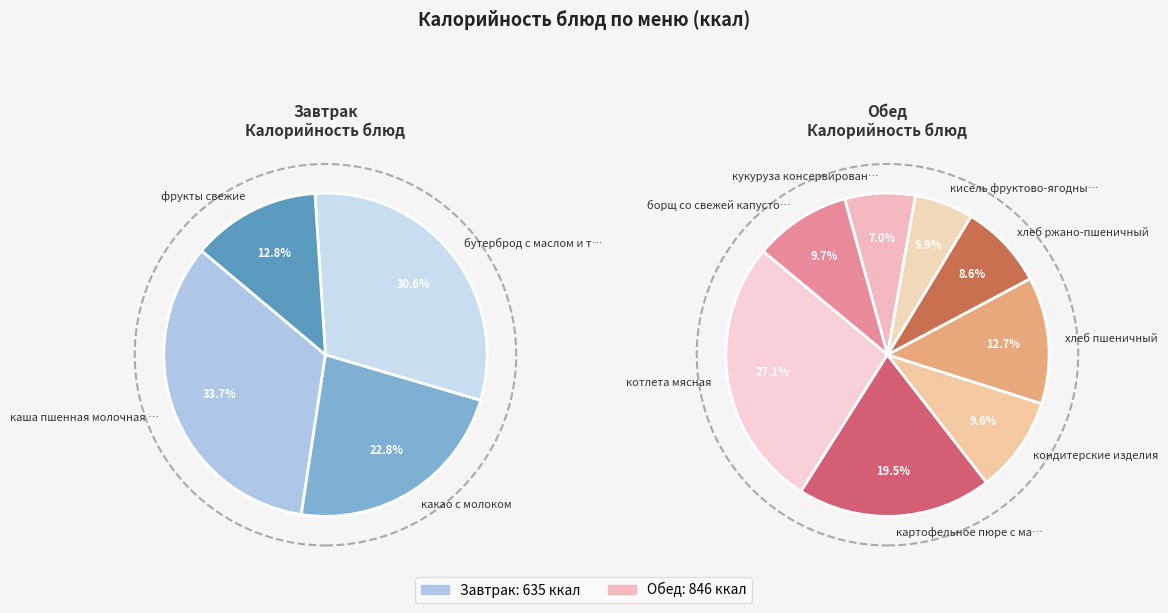

What is the change in value from борщ со свежей капустой с картофелем to кондитерские изделия?

-0.7